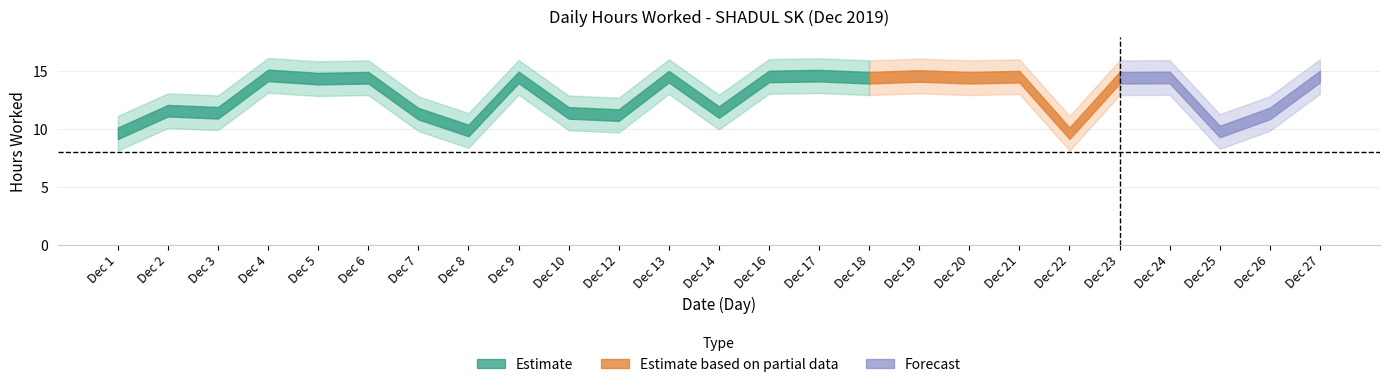

List the labels in order of value, largest first.

4, 17, 19, 16, 27, 13, 21, 9, 24, 6, 18, 20, 23, 5, 2, 14, 3, 10, 26, 7, 12, 8, 25, 1, 22